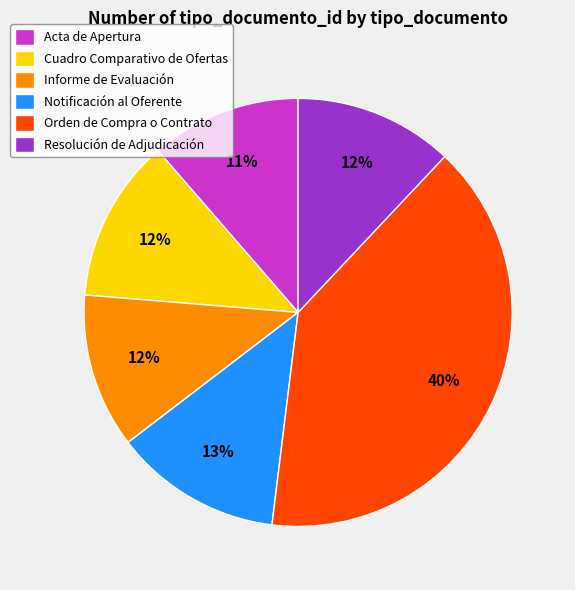

How many slices are in this pie chart?

6